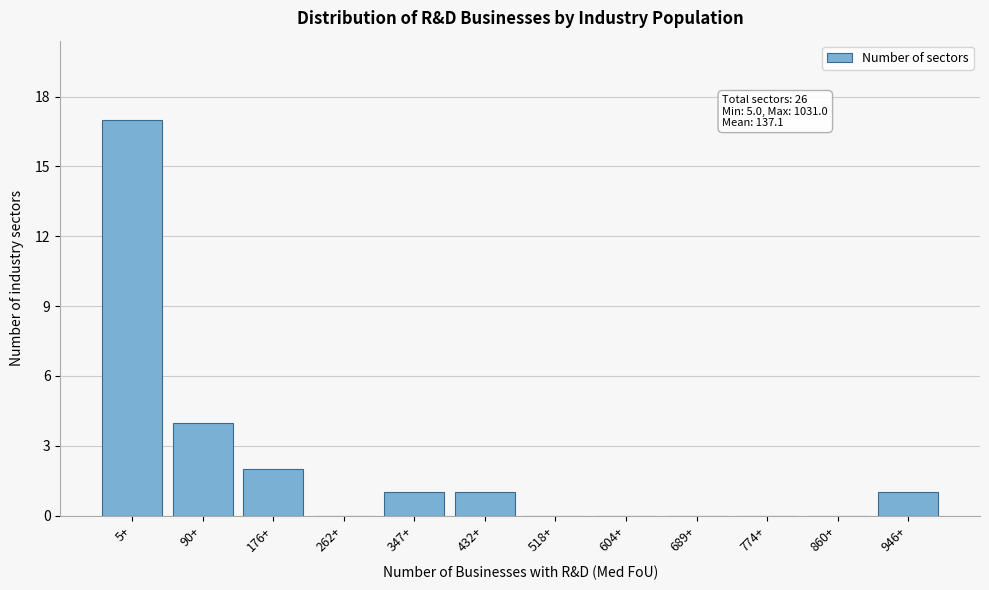

Reading right to left, what are all the values shown in this chart?

946+=1	860+=0	774+=0	689+=0	604+=0	518+=0	432+=1	347+=1	262+=0	176+=2	90+=4	5+=17